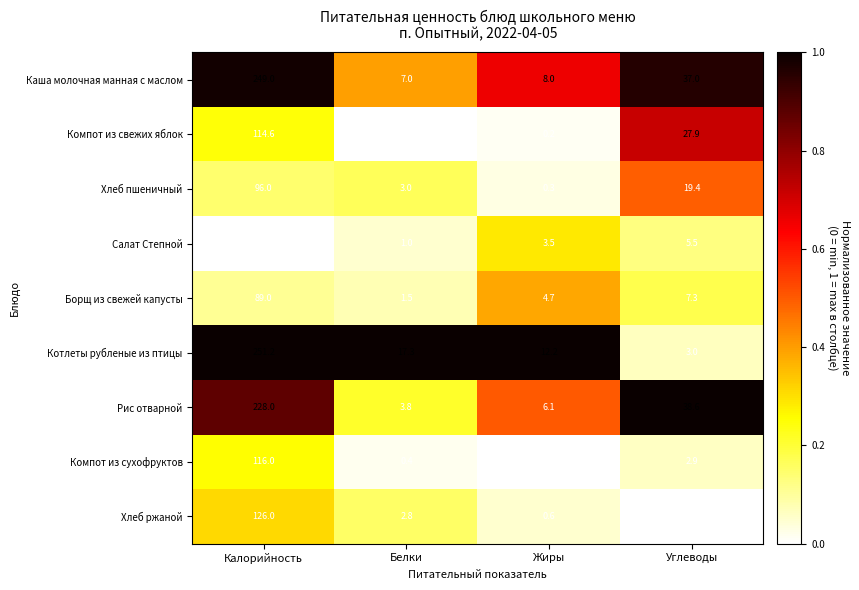

At which category does the chart reach its peak across all series?

Калорийность